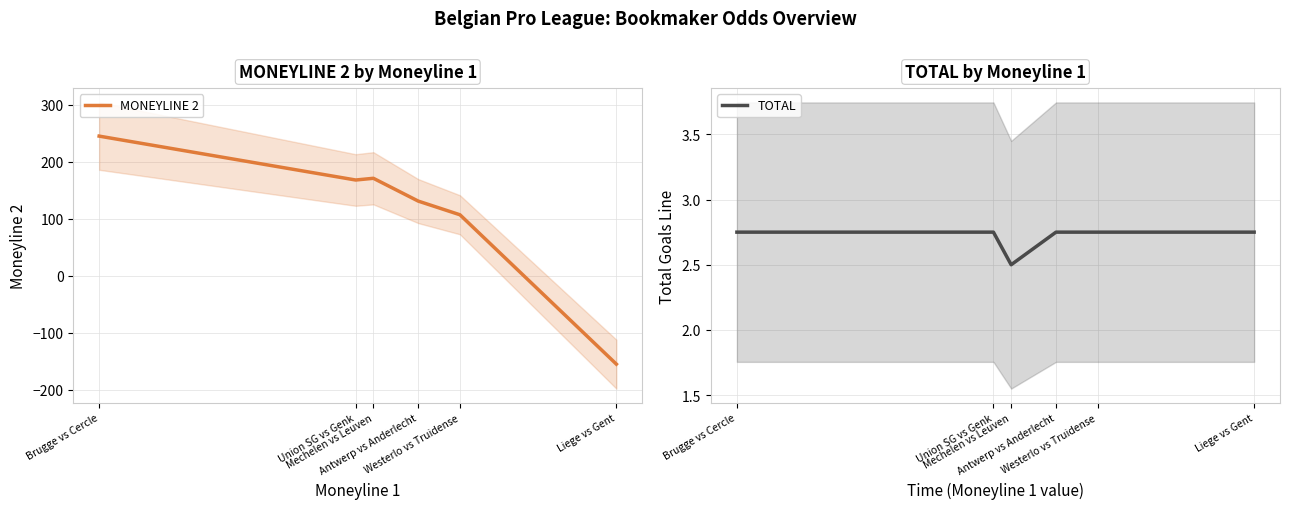

At which category does the chart reach its minimum across all series?

Liege vs Gent